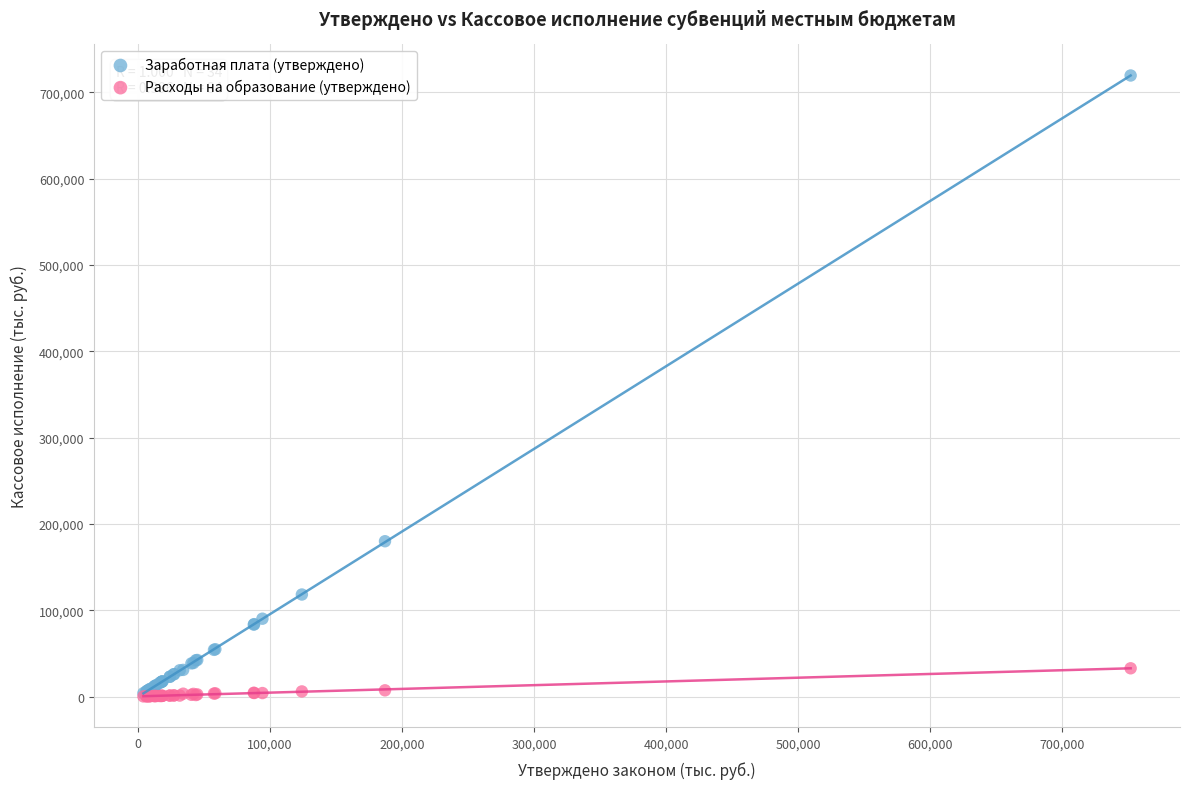

In the Заработная плата (утверждено) series, what Y value is closest to 361593?

179867.5